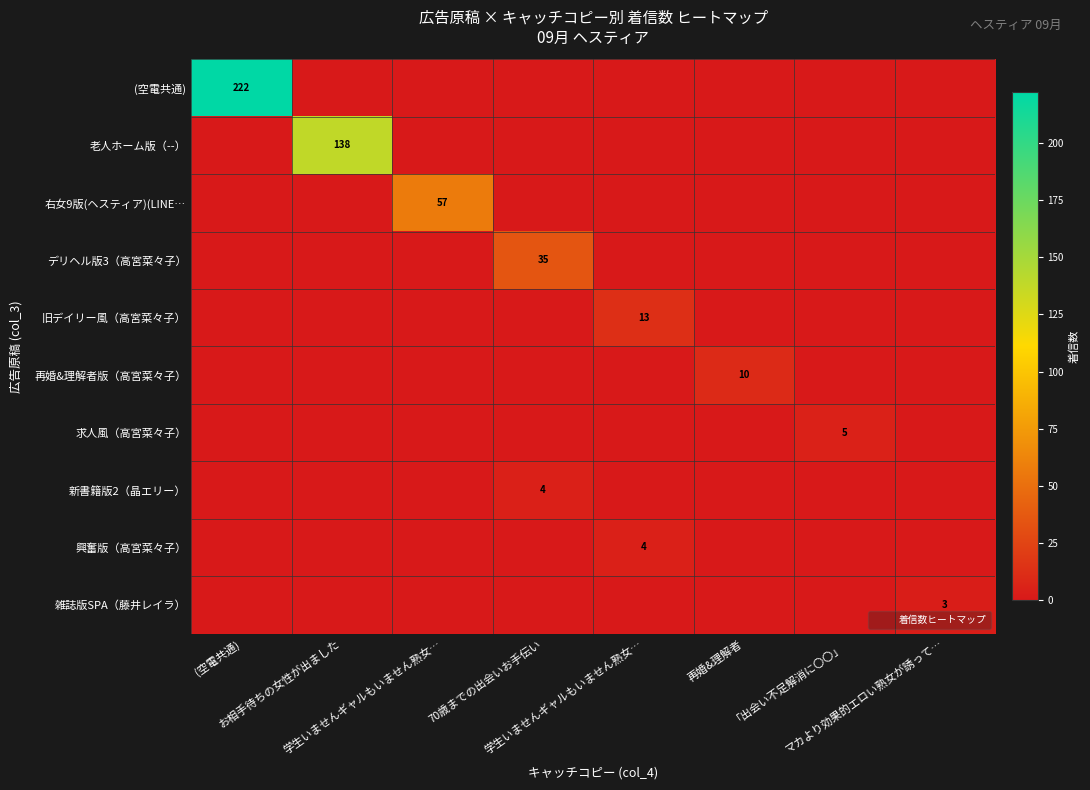

How many categories are shown in the chart?

8